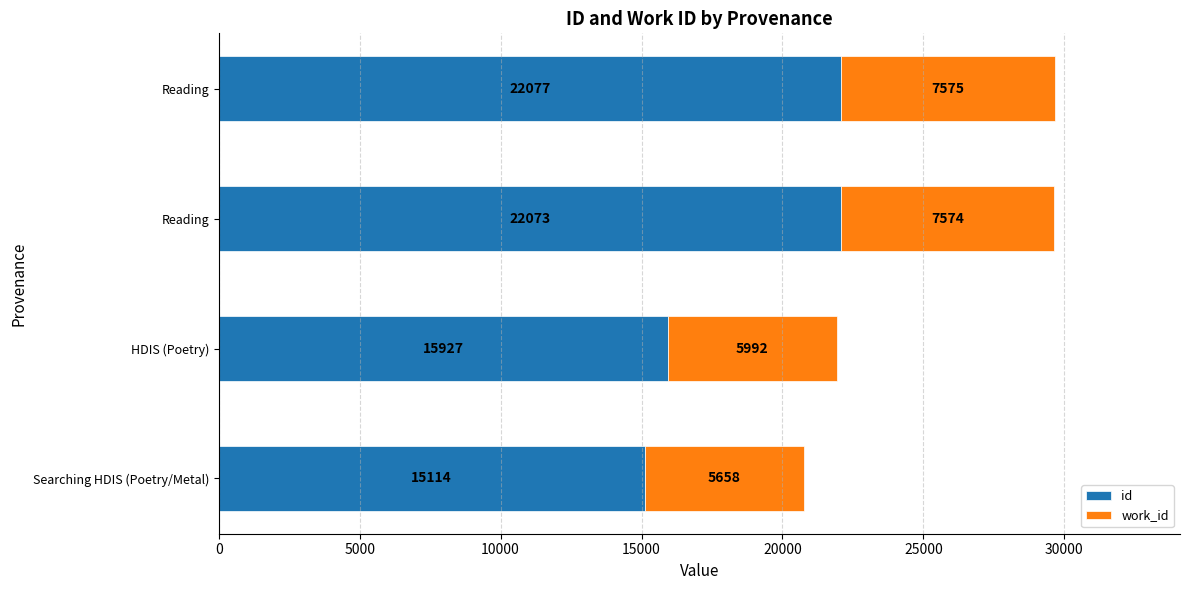

Count the number of data series in this chart.

2